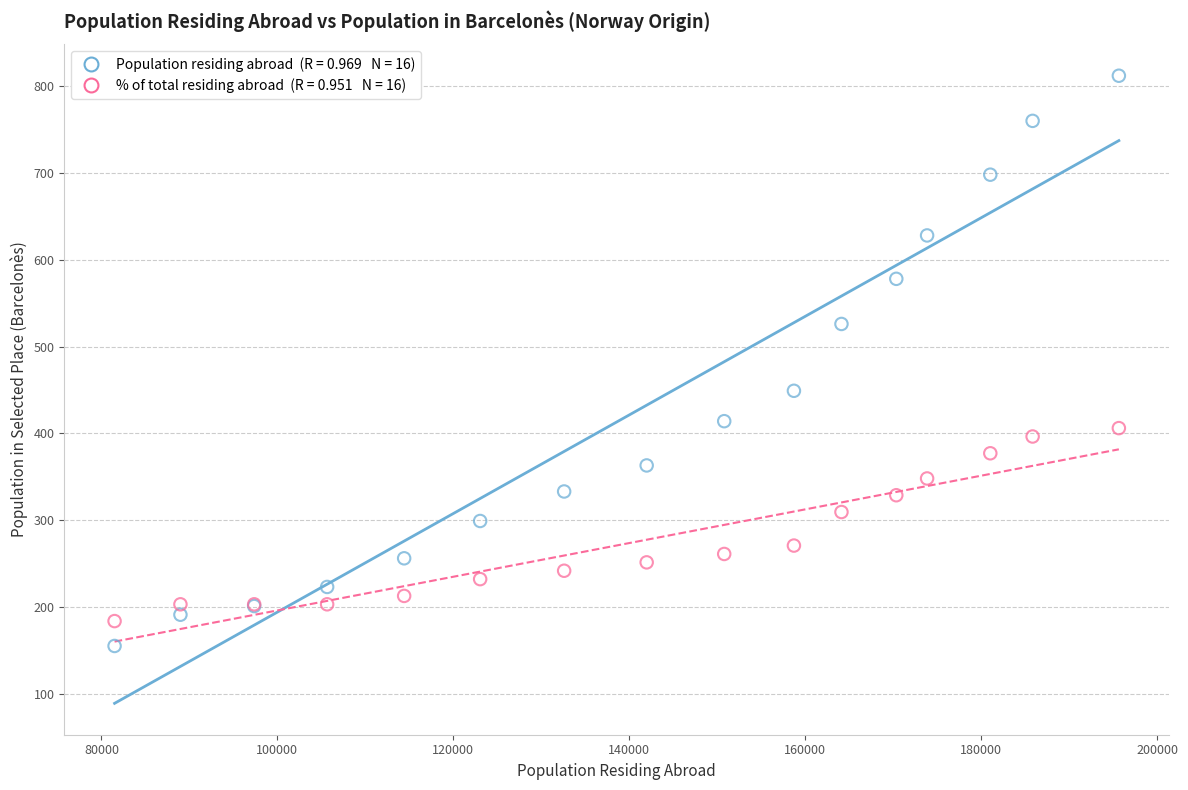

Across all series, what Y value is closest to 483?

449.0